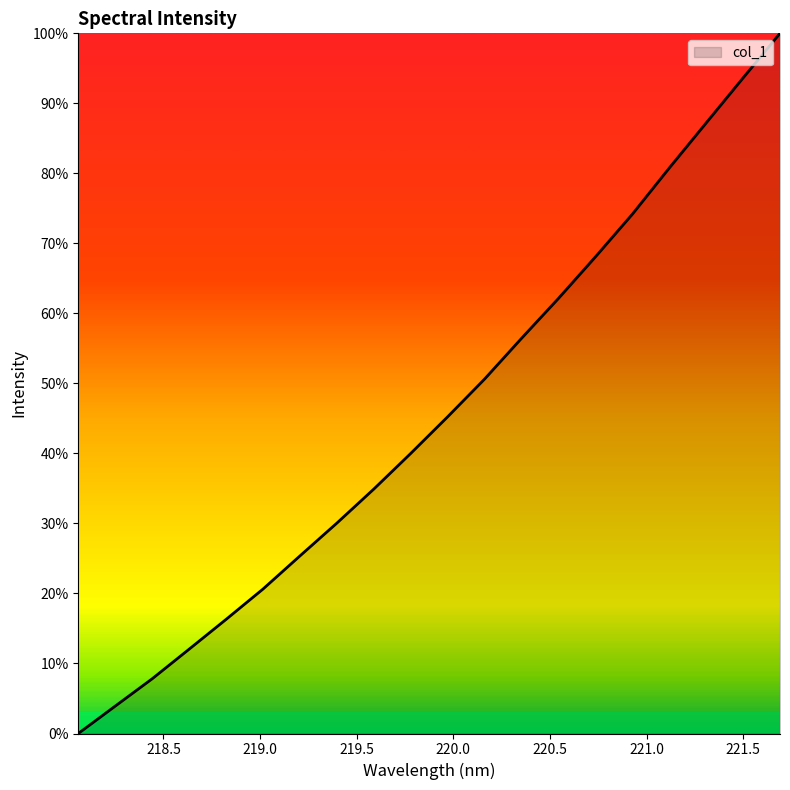

Reading right to left, list all the values displayed in this chart.

221.6902=1.0	221.4993=0.9	221.3083=0.9	221.1174=0.8	220.9264=0.7	220.7354=0.7	220.5444=0.6	220.3533=0.6	220.1623=0.5	219.9712=0.5	219.7801=0.4	219.589=0.3	219.3979=0.3	219.2067=0.3	219.0156=0.2	218.8244=0.2	218.6332=0.1	218.442=0.1	218.2508=0.0	218.0596=0.0